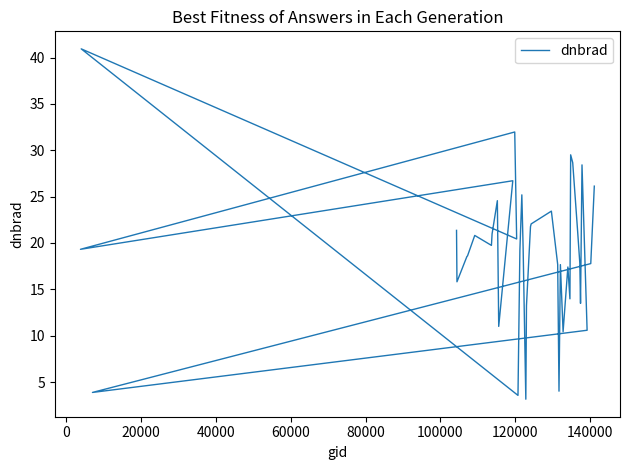

How many lines are shown in the chart?

1